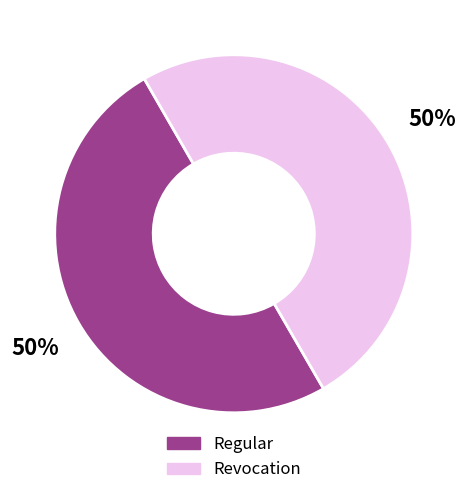

How many slices are in this pie chart?

2